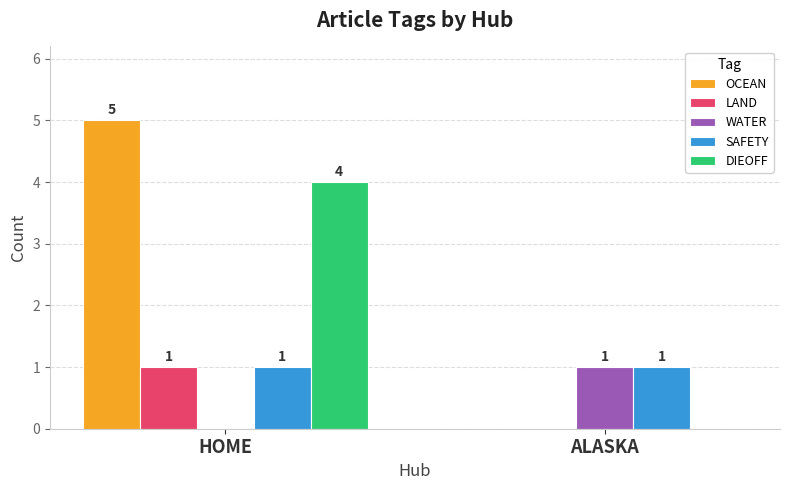

The value of SAFETY at ALASKA is 2. True or false?

False